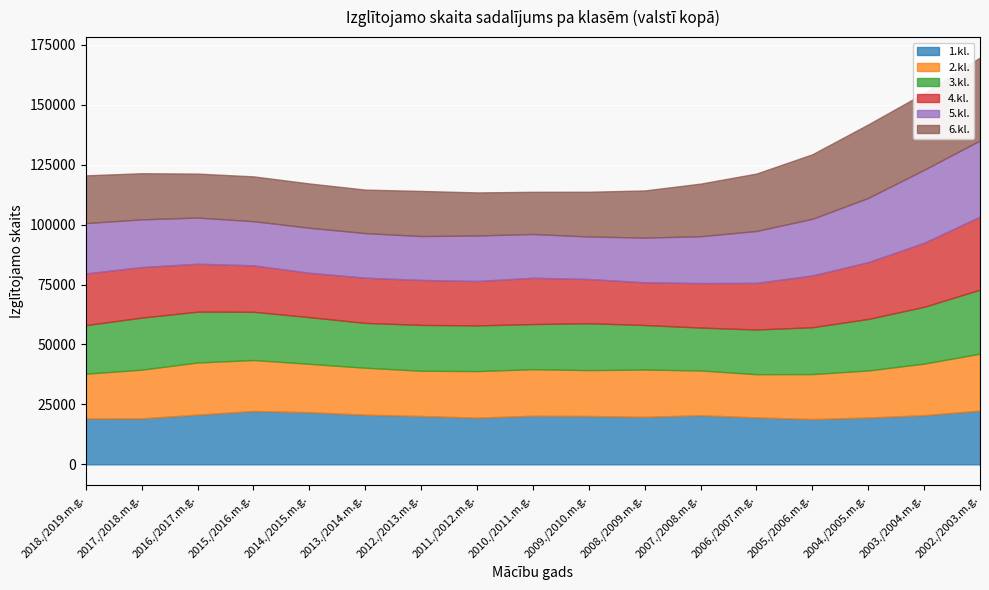

What is the label of the 14th point from the left?

2005./2006.m.g.